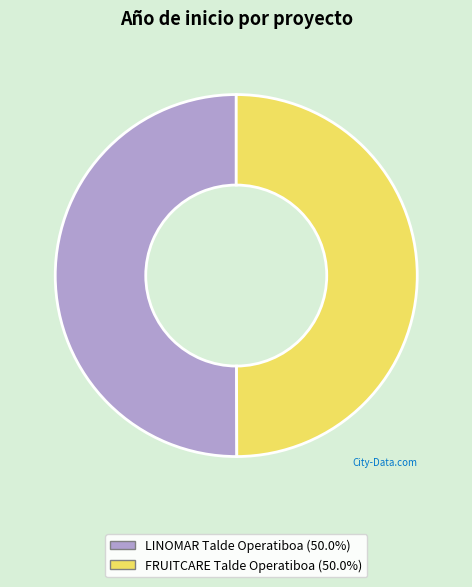

Approximately how many times larger is the value at LINOMAR Talde Operatiboa compared to FRUITCARE Talde Operatiboa?

1.0